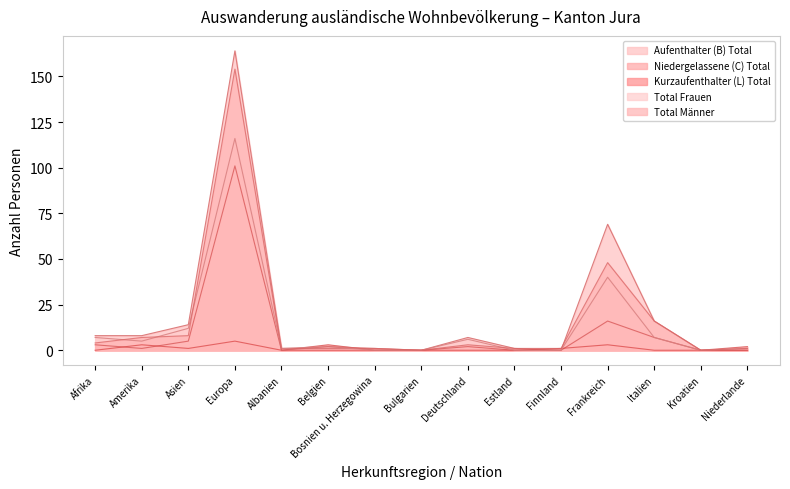

Which series has the largest range (max minus min)?

Aufenthalter (B) Total